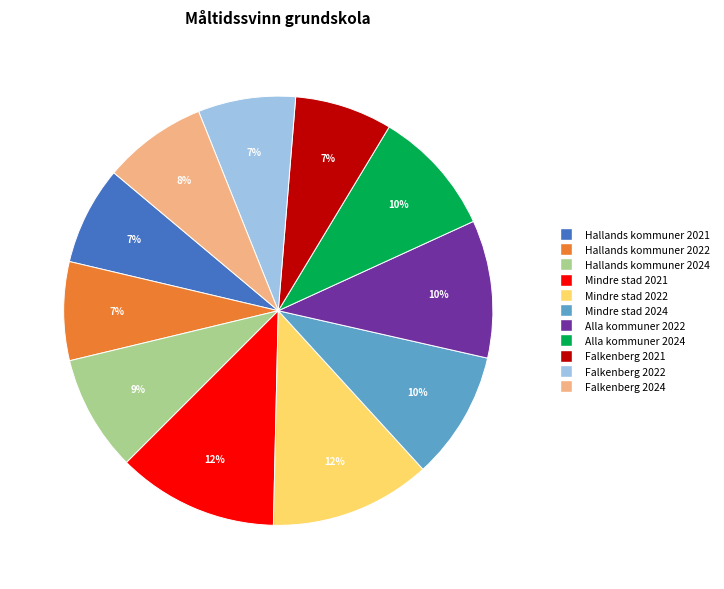

Is there any slice that represents more than half of the pie?

No